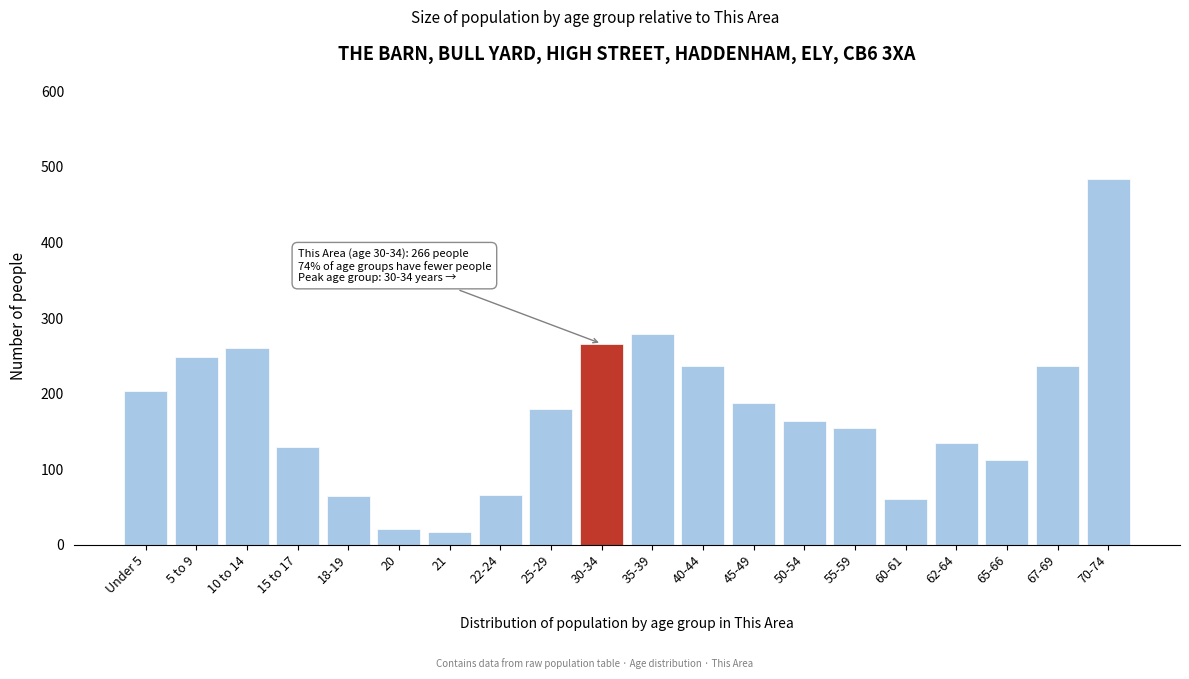

Which category has the highest value across all series?

70-74